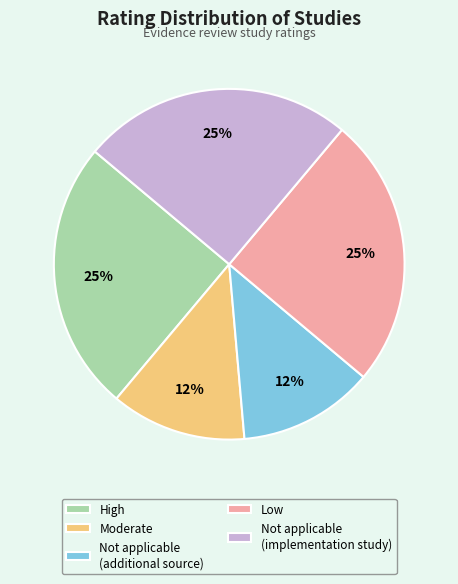

Does any single category account for the majority?

No